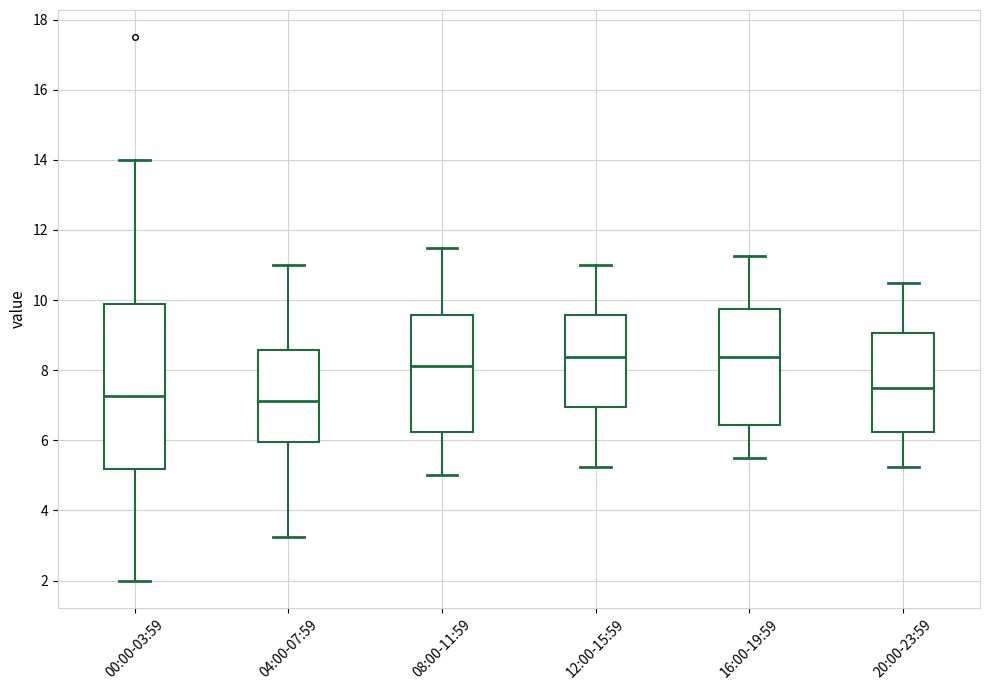

Comparing the boxes themselves (not the whiskers), which one is the tallest?

00:00-03:59